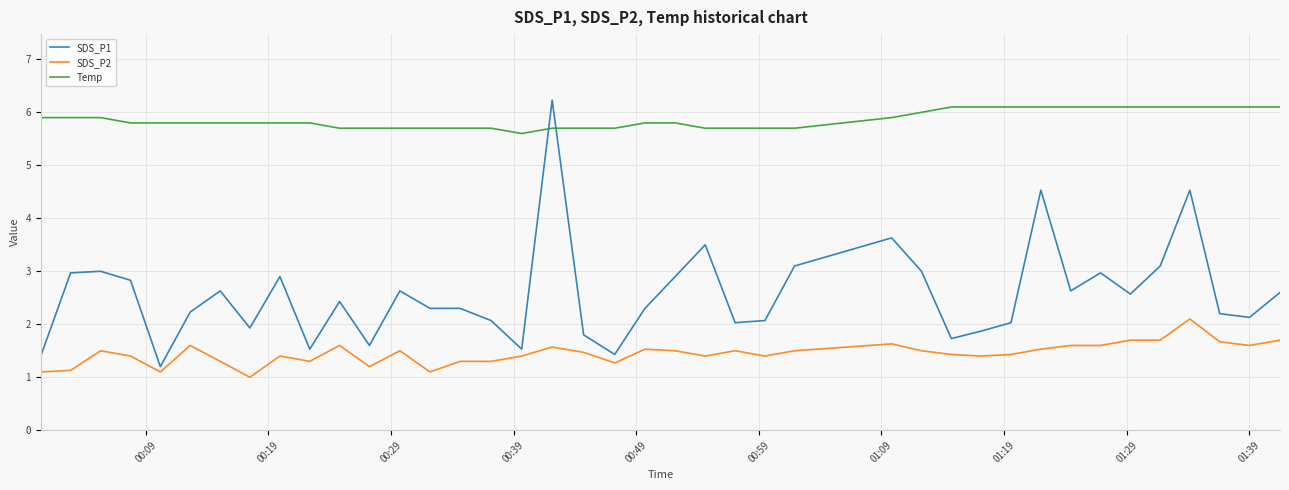

List the series in order of their overall mean, highest first.

Temp, SDS_P1, SDS_P2